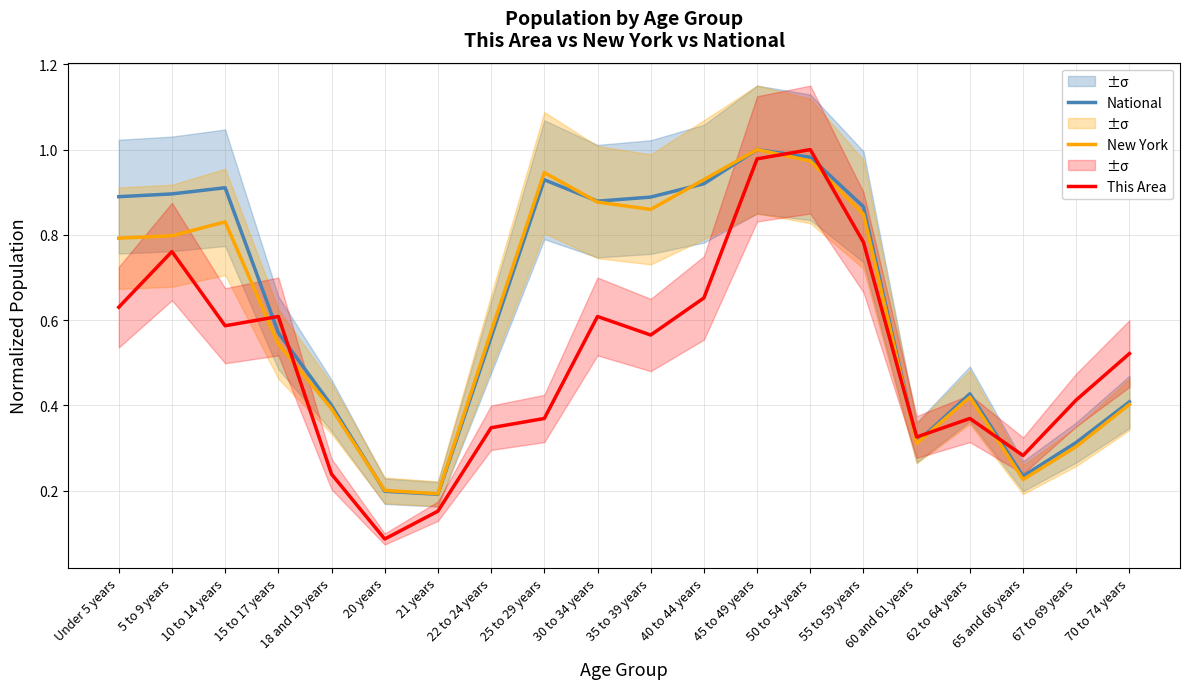

Rank the series by their maximum value, from highest to lowest.

National, New York, This Area